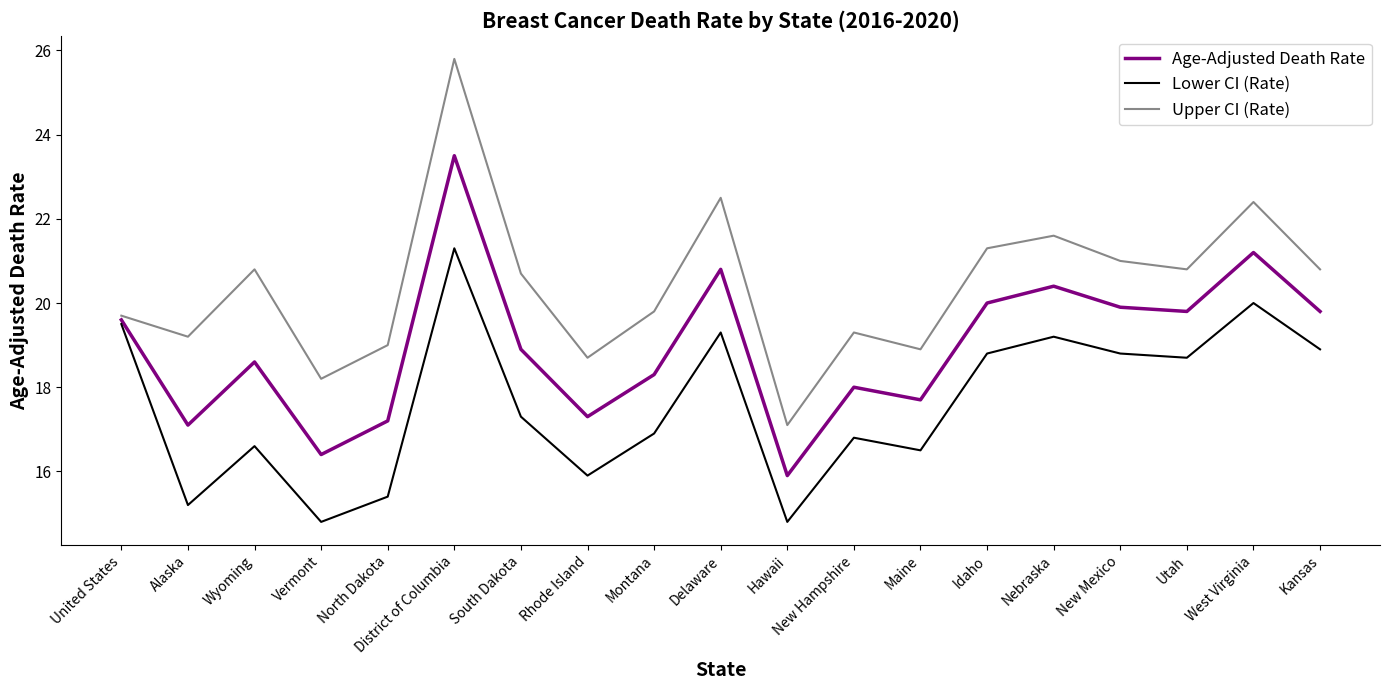

What is the sum of all Upper CI (Rate) values?

387.6